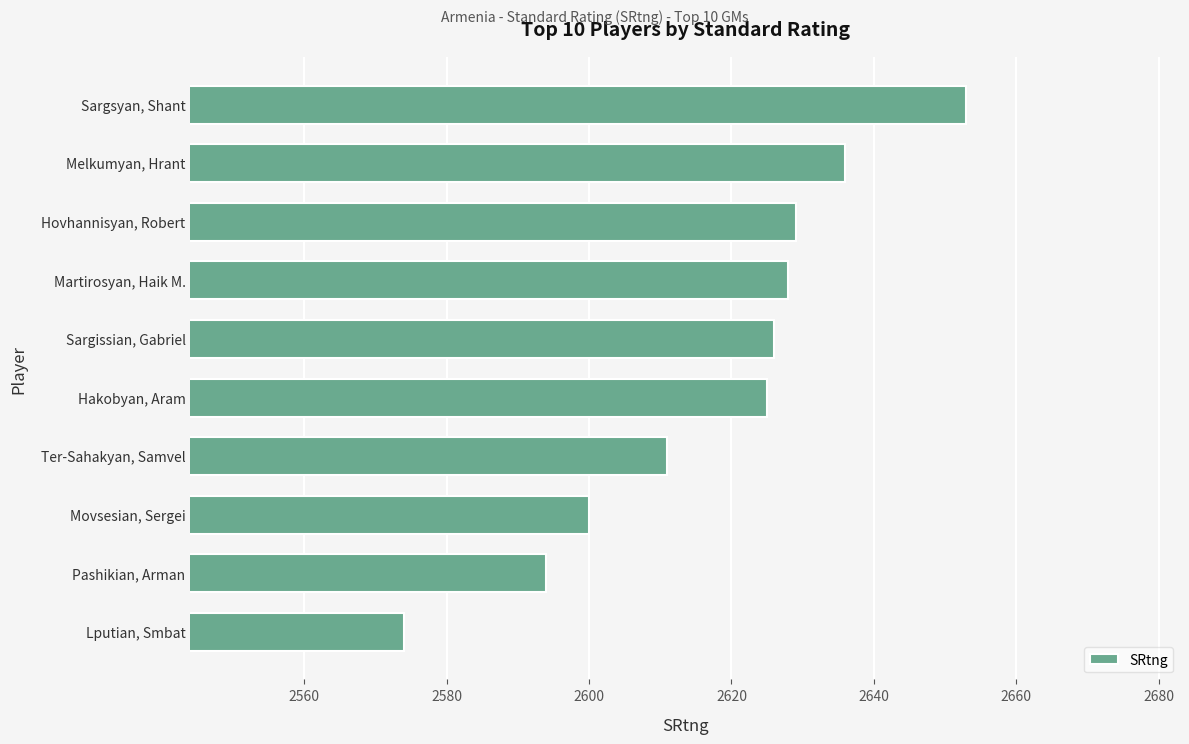

How many bars are there in total?

10